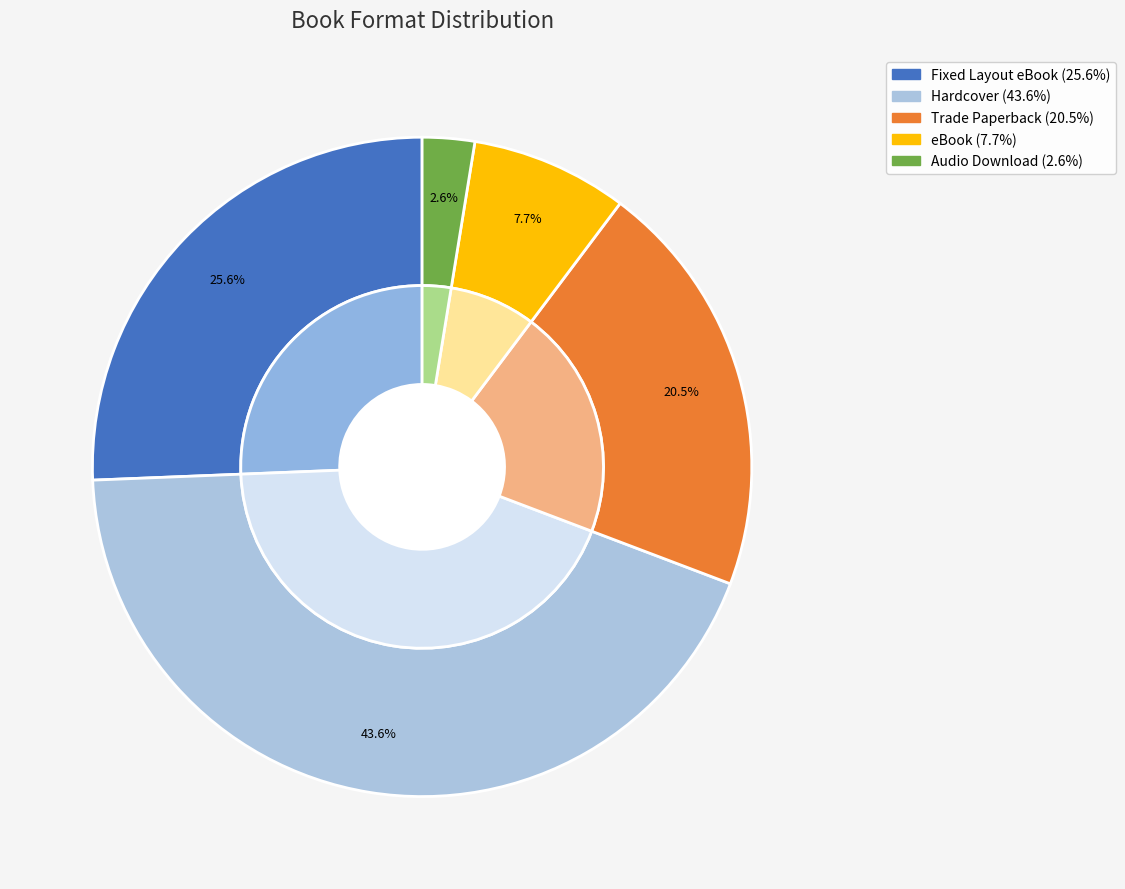

Which category has the smallest portion of the pie?

Audio Download